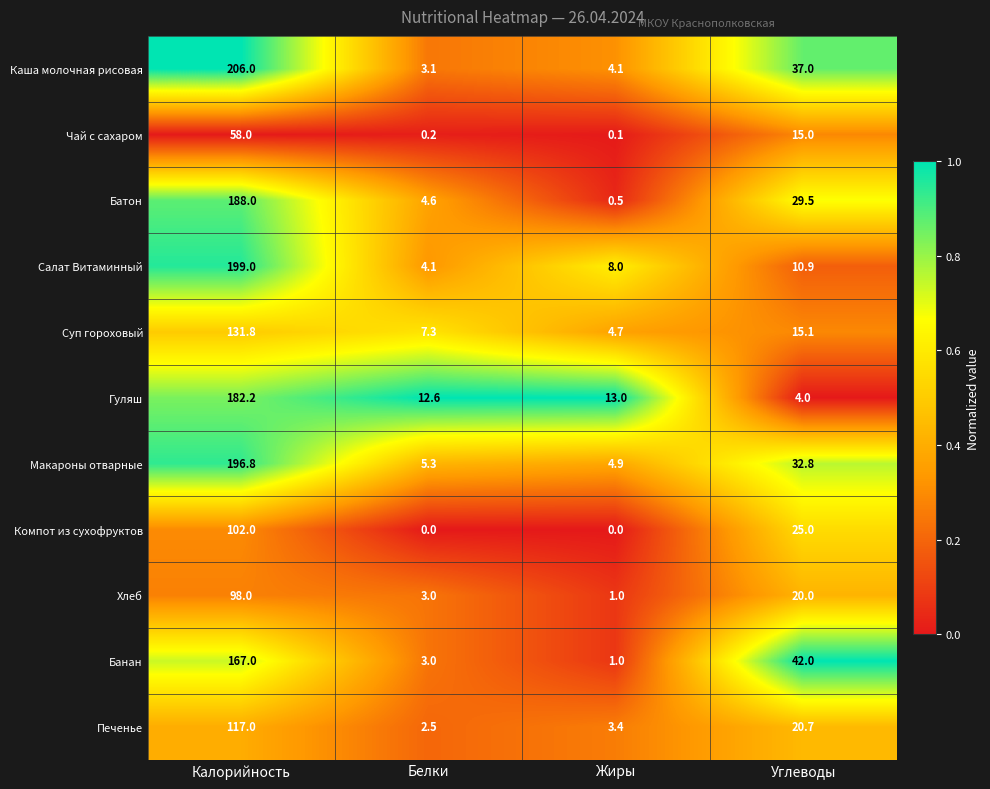

At which category is the sum across all series the highest?

Калорийность